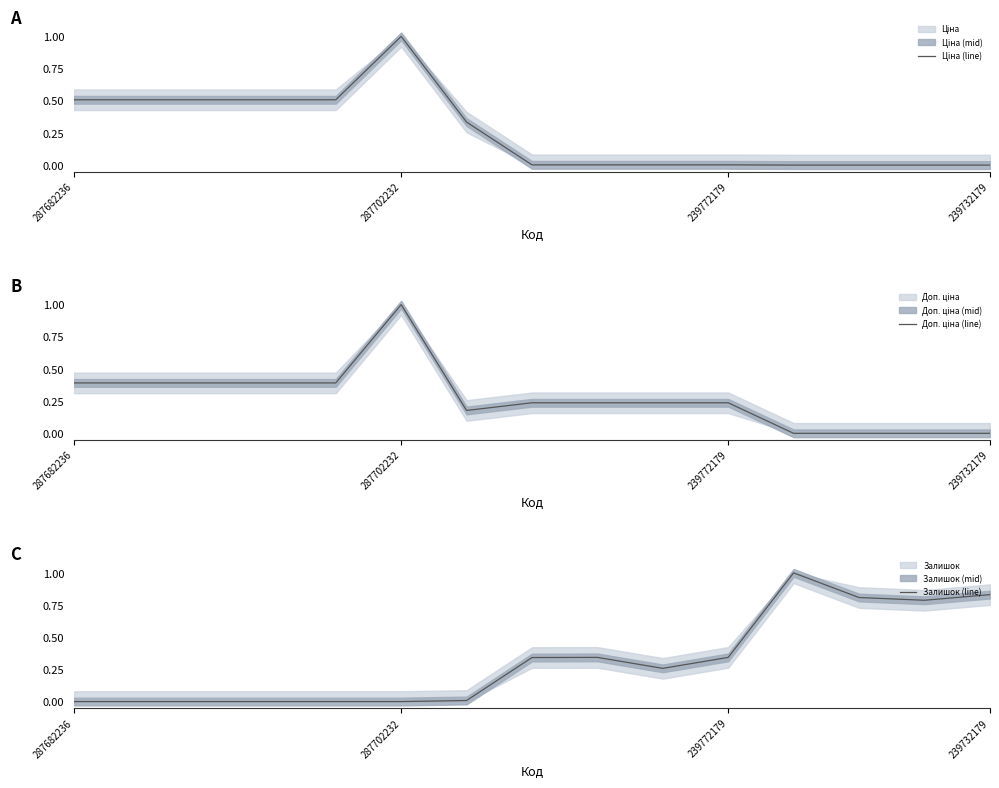

What is the highest value of the Залишок (line) series?

1.0